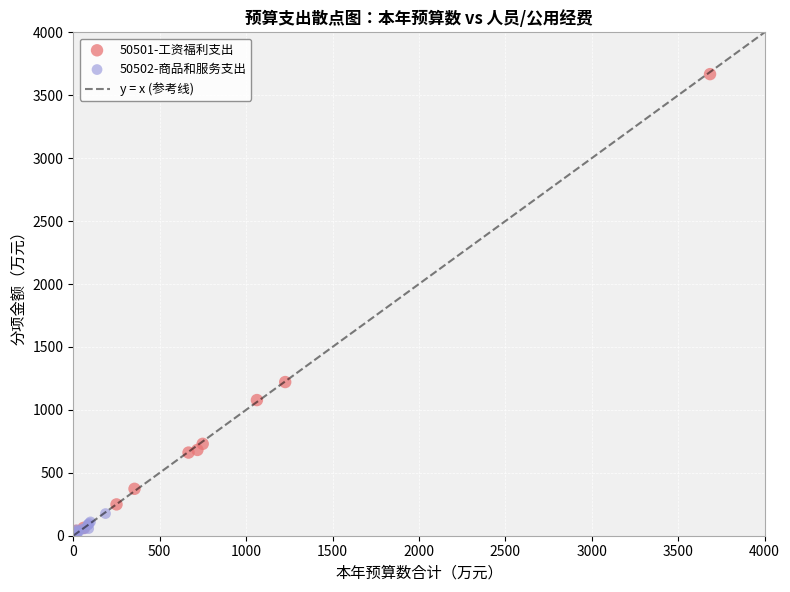

Which series contains the highest Y value?

50501-工资福利支出